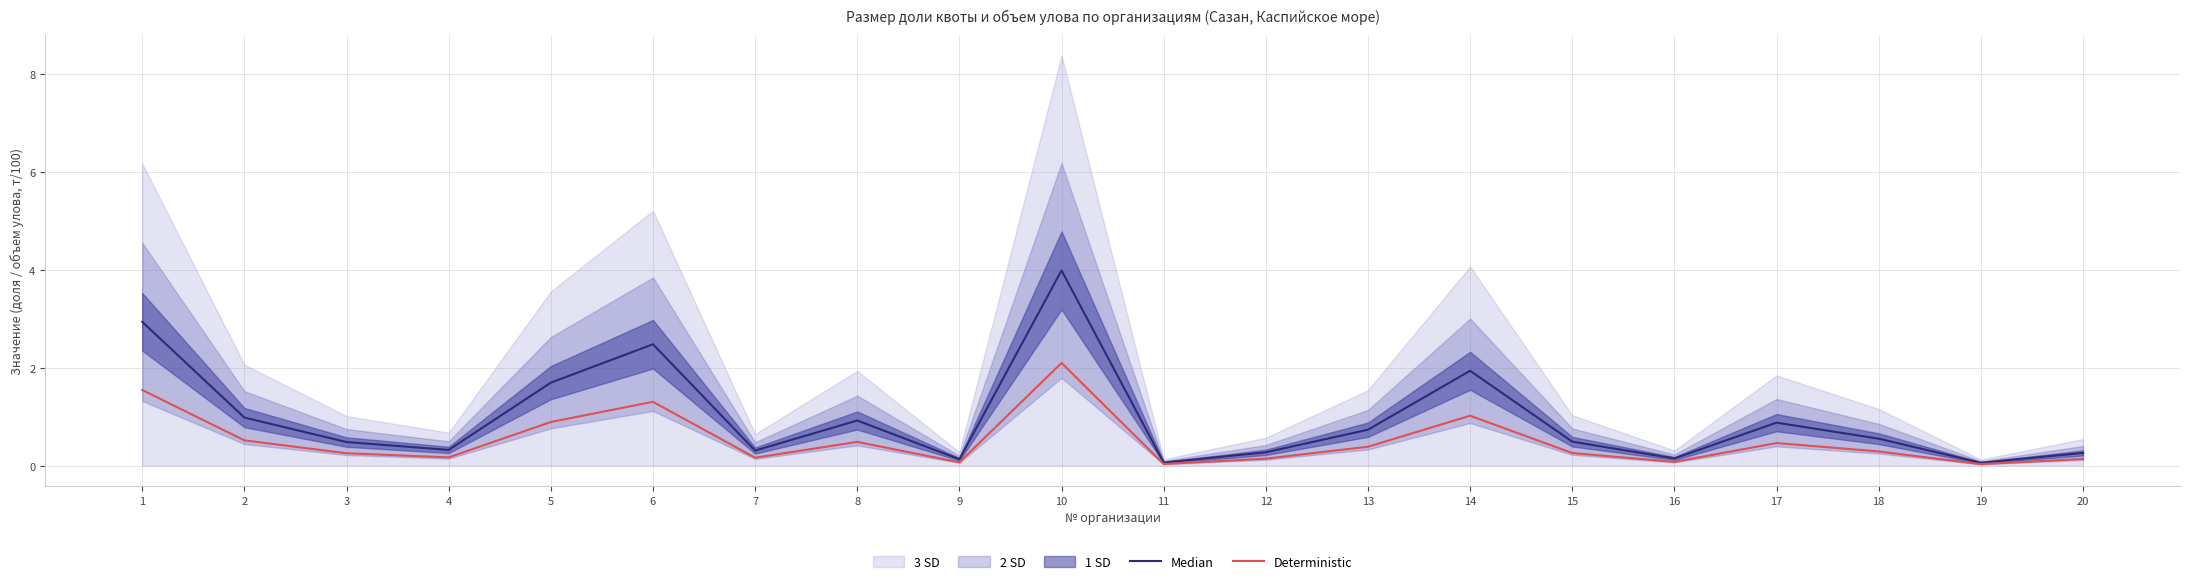

Where is the first local maximum for Median?

6